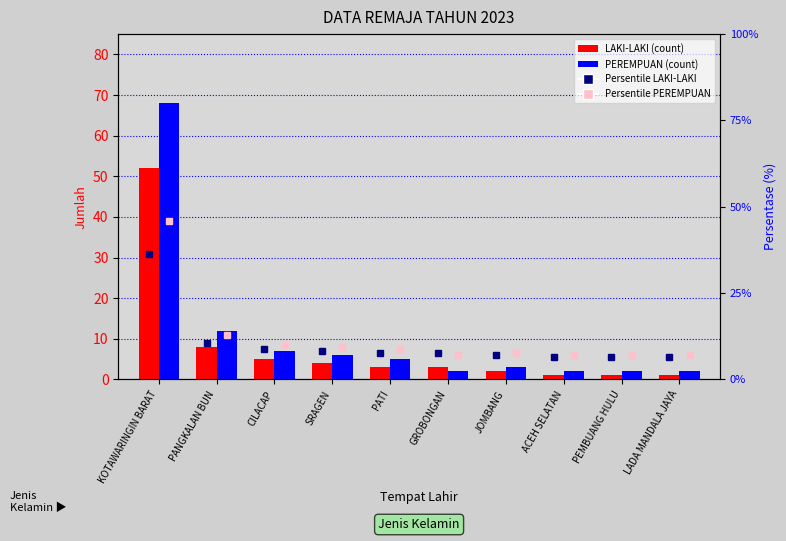

Is the value of PEREMPUAN at CILACAP greater than the value of LAKI-LAKI at PEMBUANG HULU?

Yes